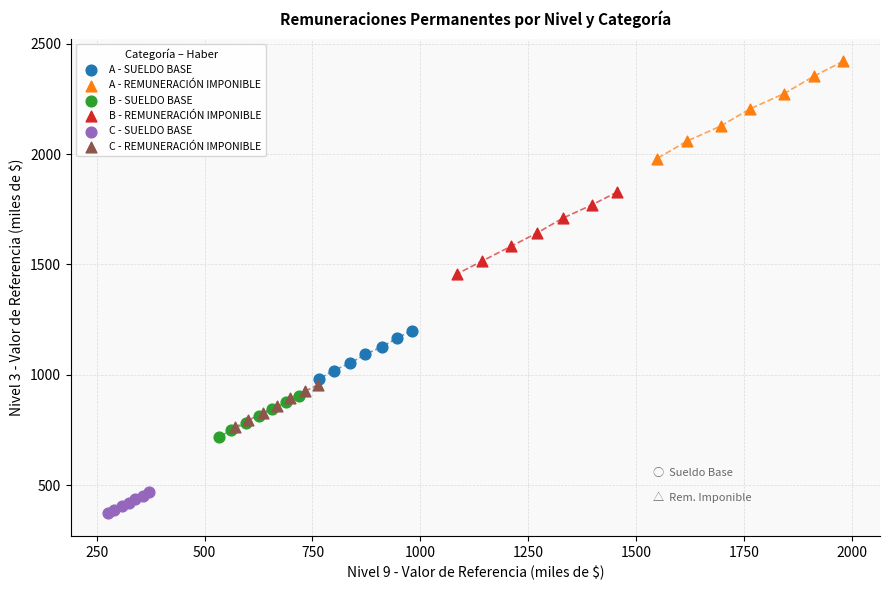

What are all the series names shown in the legend?

A - SUELDO BASE, A - REMUNERACIÓN IMPONIBLE, B - SUELDO BASE, B - REMUNERACIÓN IMPONIBLE, C - SUELDO BASE, C - REMUNERACIÓN IMPONIBLE